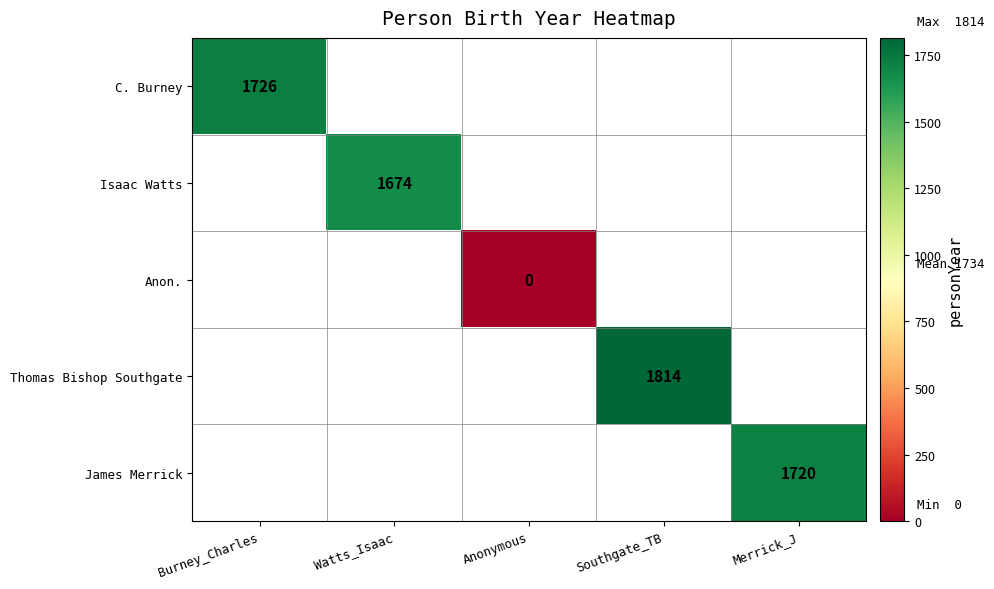

The value of Thomas Bishop Southgate at Southgate_TB is 1814. True or false?

True